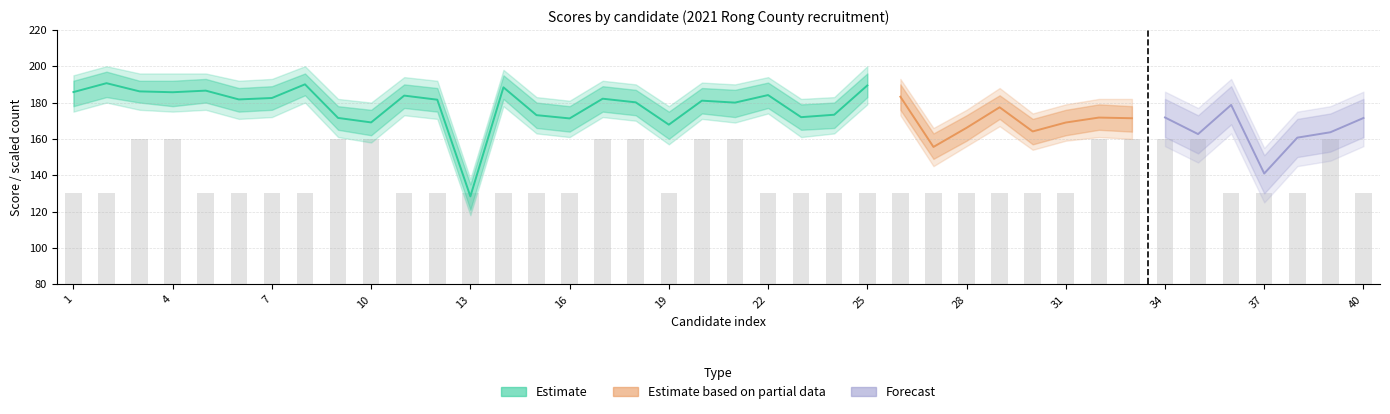

True or false: 总成绩 has a value of 183.8 at 11.

True